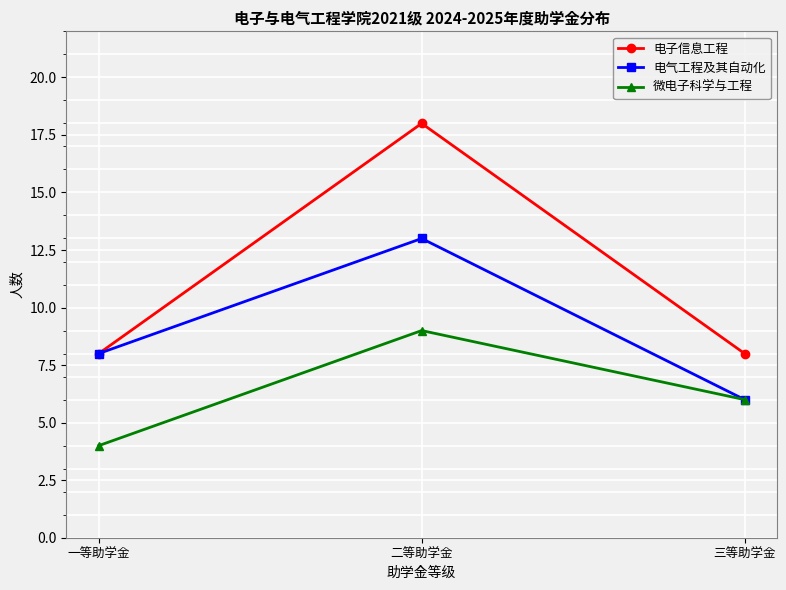

Between 一等助学金 and 二等助学金, which series saw the biggest shift?

电子信息工程